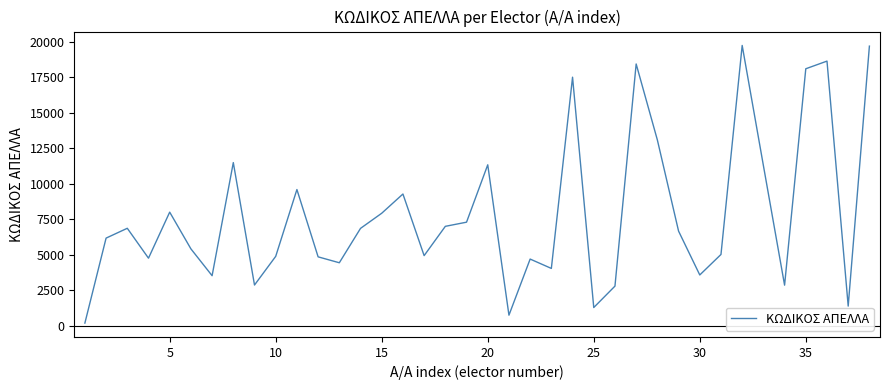

What is the difference between the maximum and minimum values?

19545